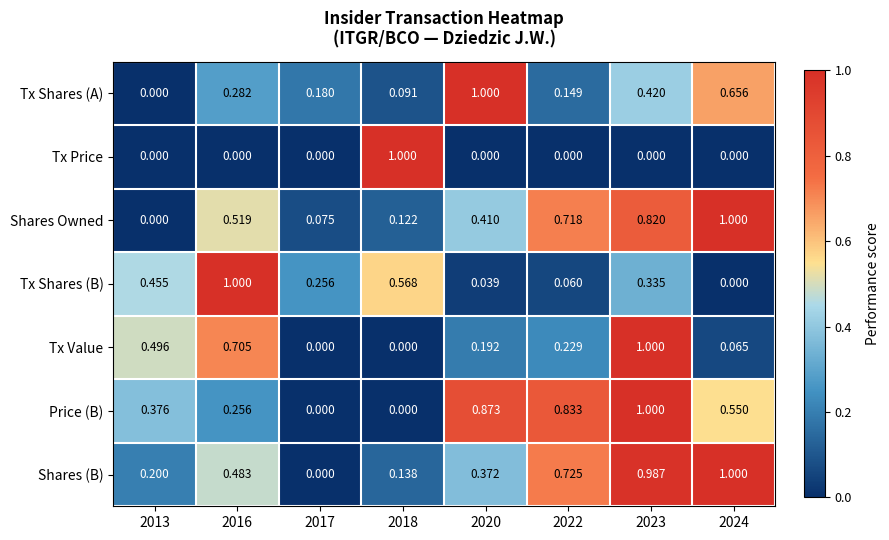

What is the maximum value shown in the chart?

1.0